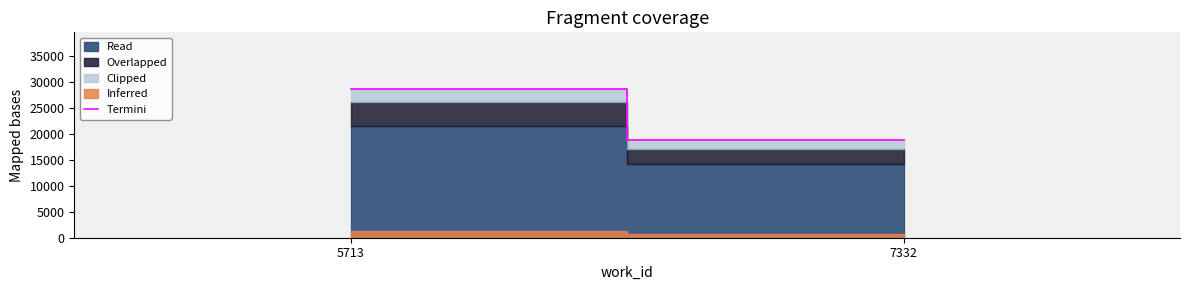

What is the change in value from 5713 to 7332?

-9882.2